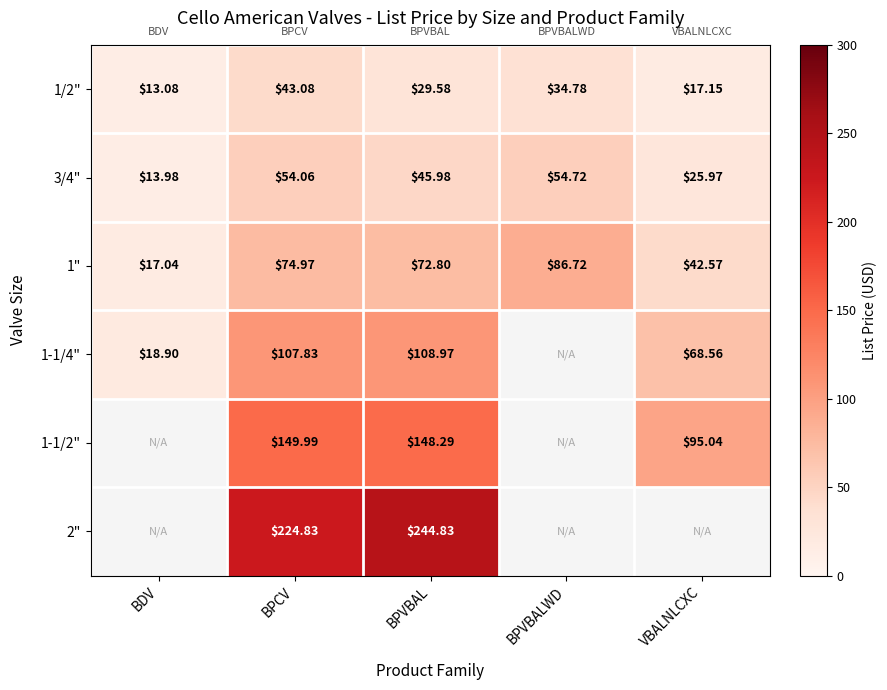

At which category does the chart reach its peak across all series?

BPVBAL